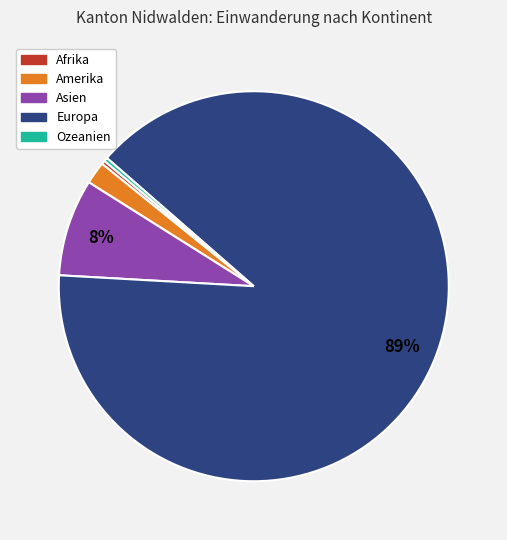

How many slices are in this pie chart?

5